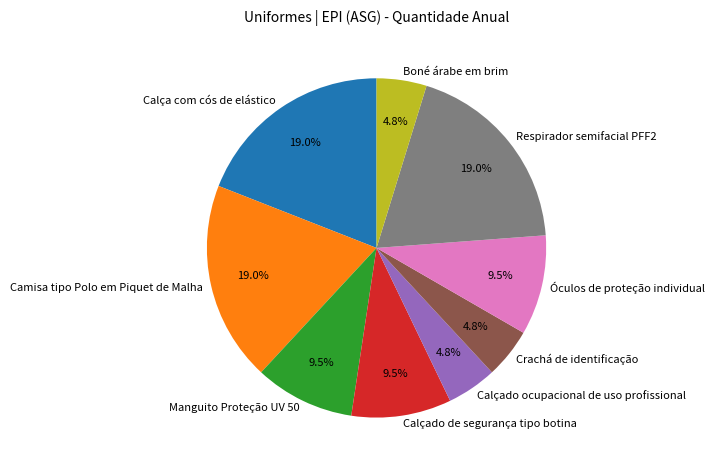

Count the number of slices in the pie.

9